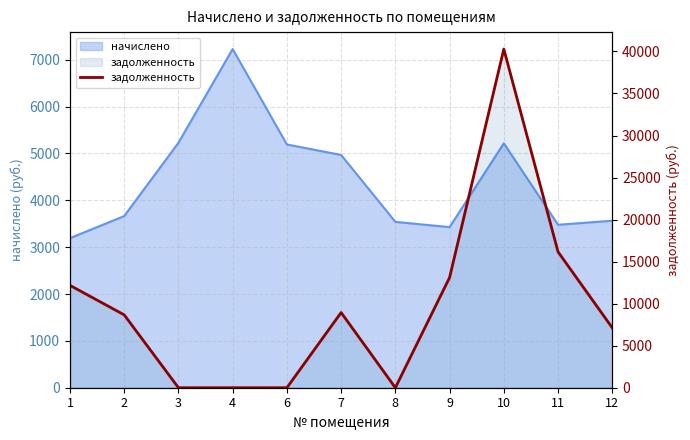

What is the difference between the maximum and minimum values?

40286.4